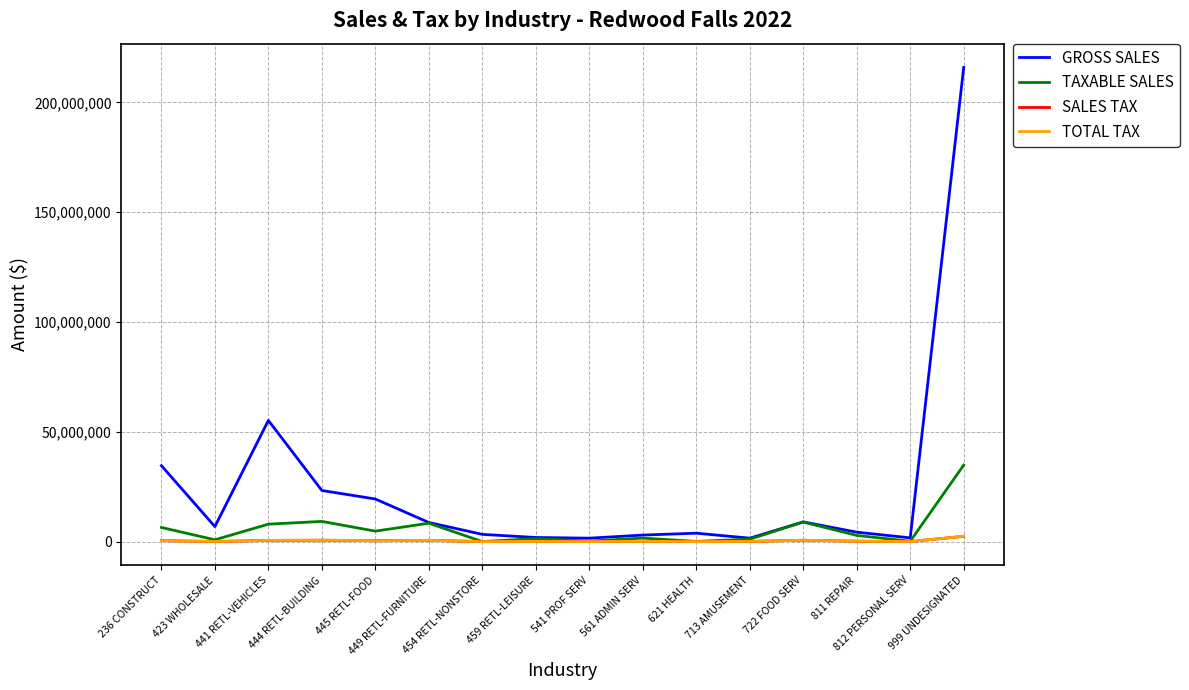

Count the number of categories in the chart.

16